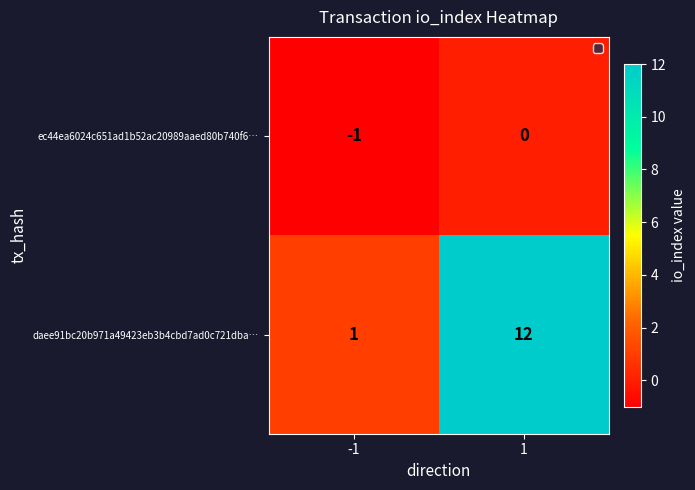

Reading left to right, transcribe all the data shown in this chart.

ec44ea6024c651ad1b52ac20989aaed80b740f6…: -1=-1	1=0
daee91bc20b971a49423eb3b4cbd7ad0c721dba…: -1=1	1=12